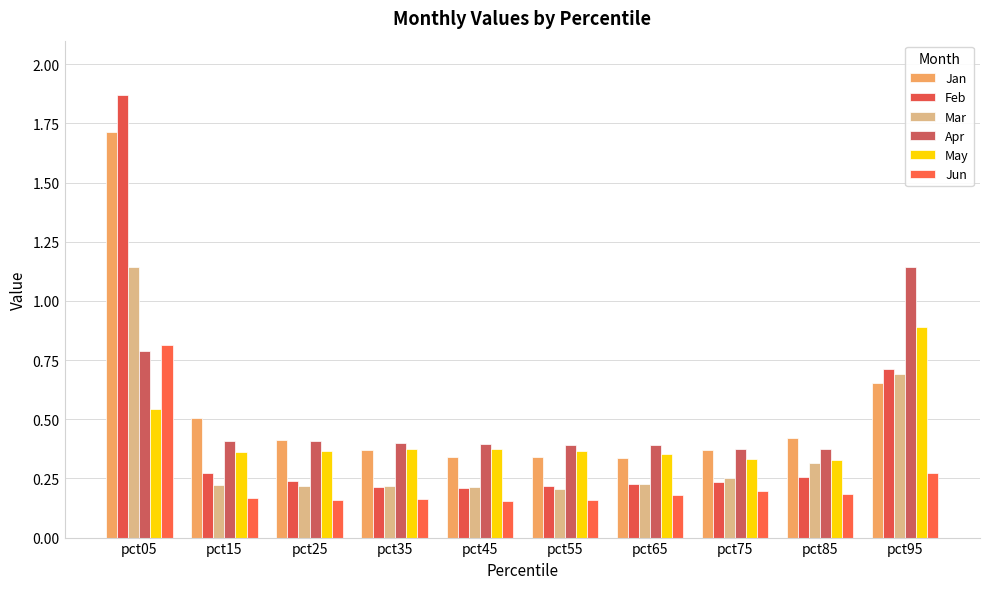

How many bars are there in total?

60